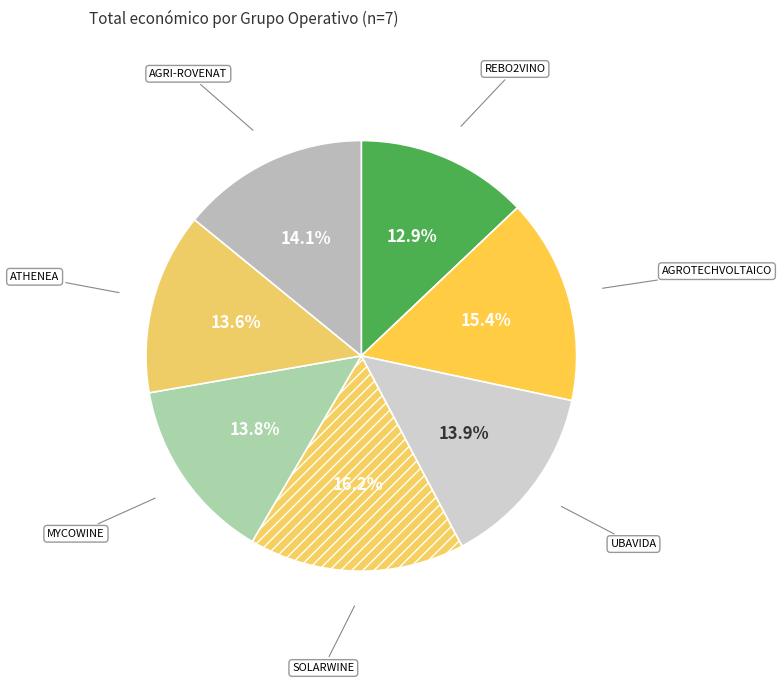

Does any single category account for the majority?

No